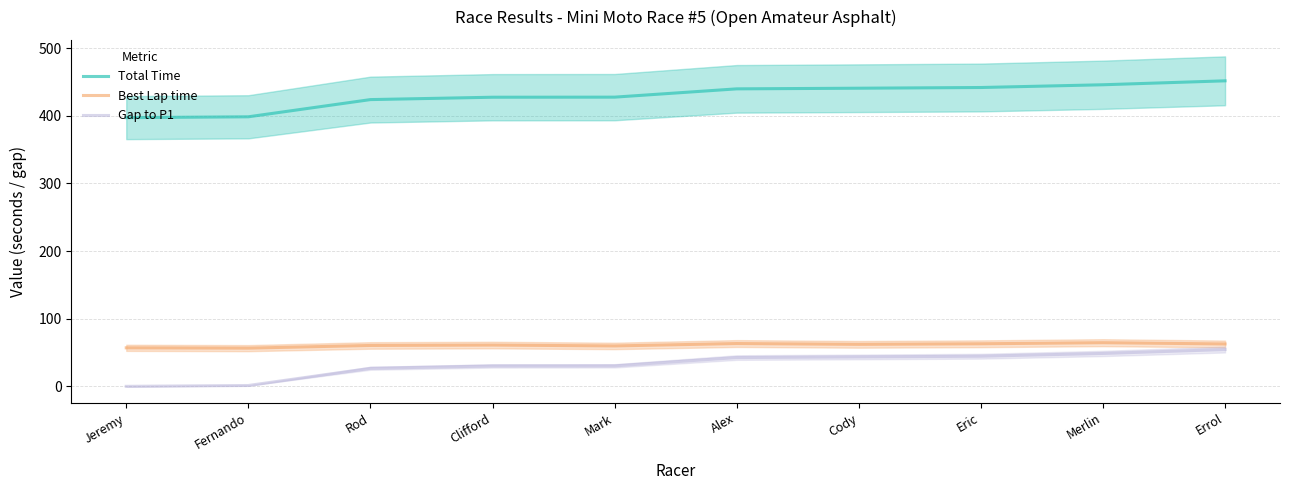

What is the difference between the maximum and minimum values in the Gap to P1 series?

54.4